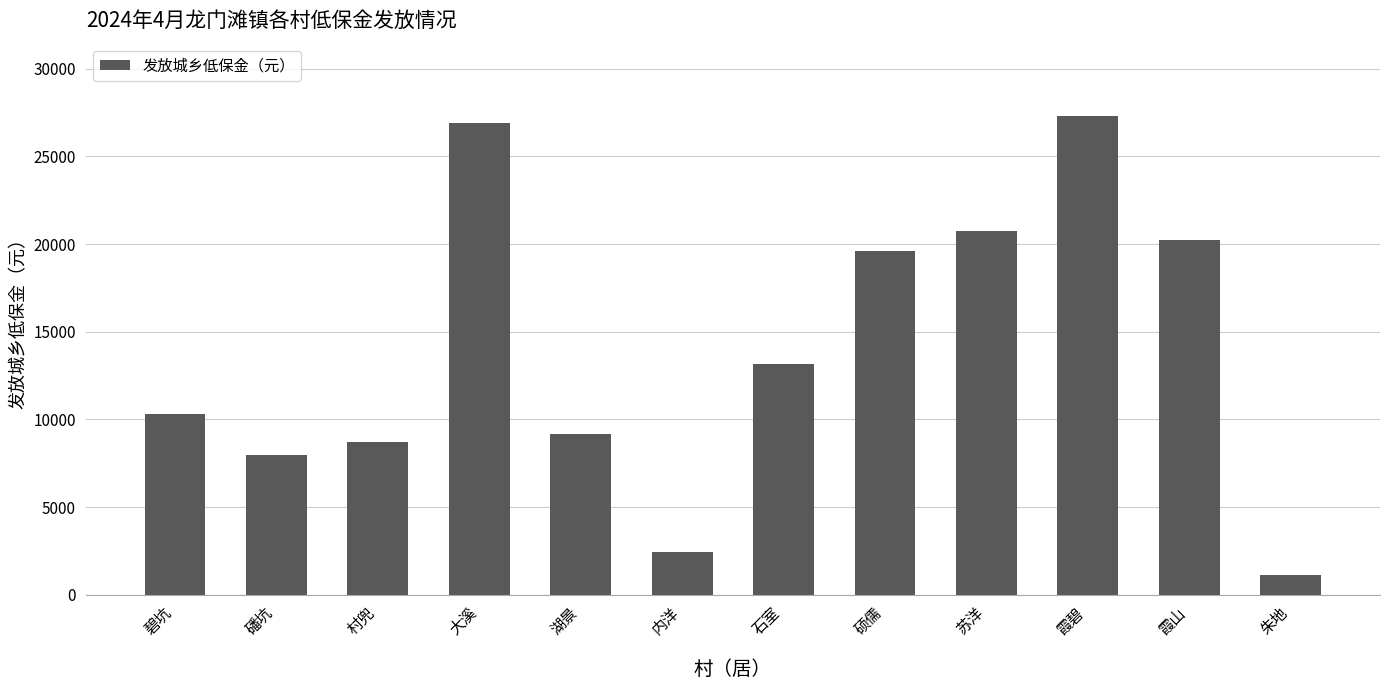

Between 村兜 and 苏洋, which is larger?

苏洋